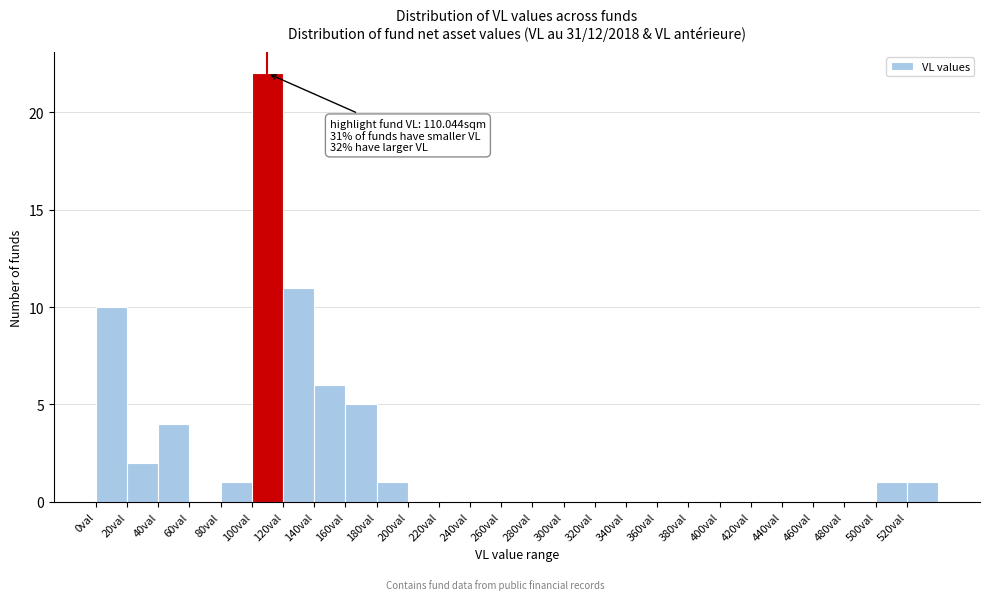

Which range on the x-axis has the tallest bar?

100 to 120